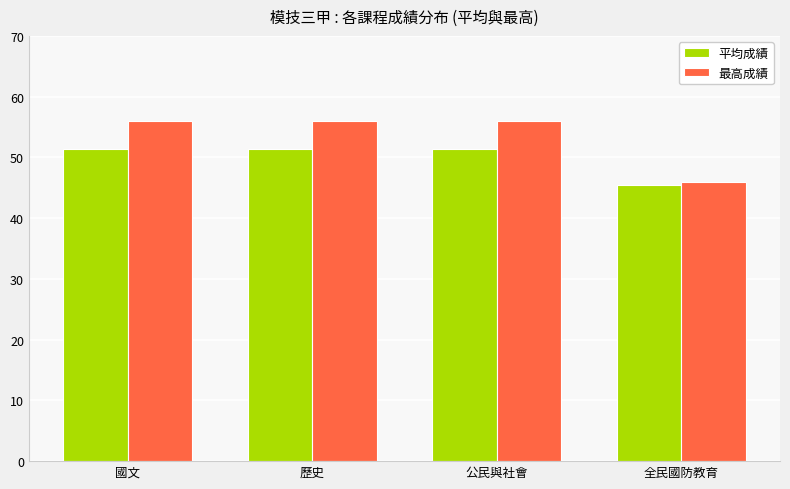

At 歷史, list the series in order from smallest to largest.

平均成績, 最高成績